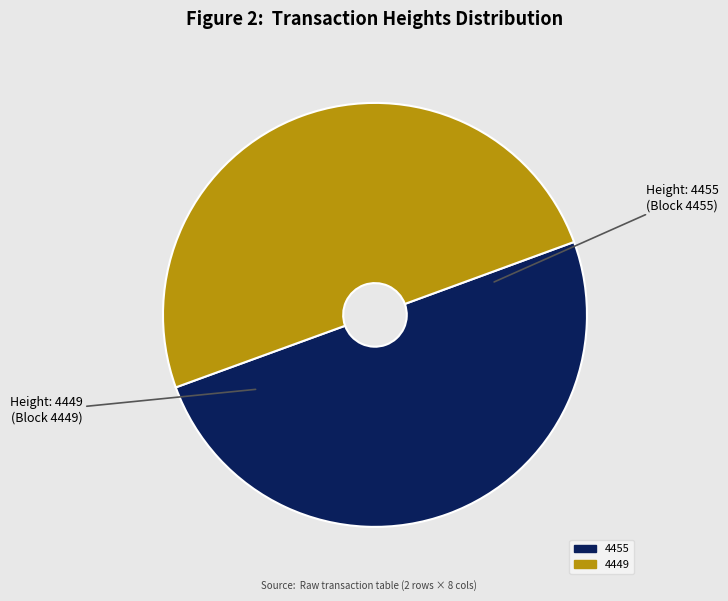

What is the ratio of the value at 4455 to the value at 4449?

1.0